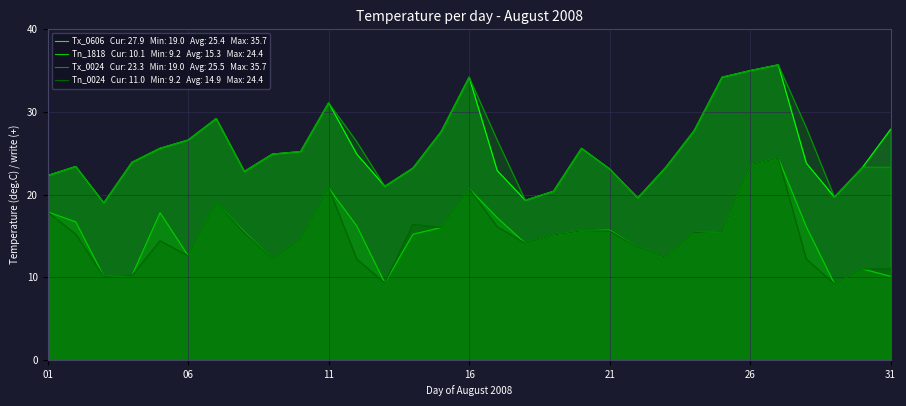

What is the average value of the Tx_0606 series?

25.4